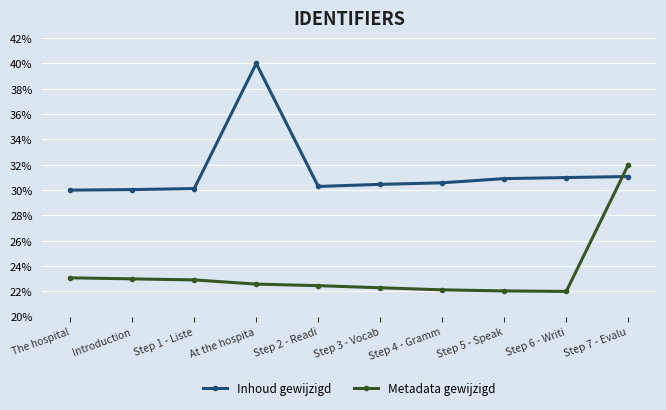

At which category does the chart reach its peak across all series?

At the hospita